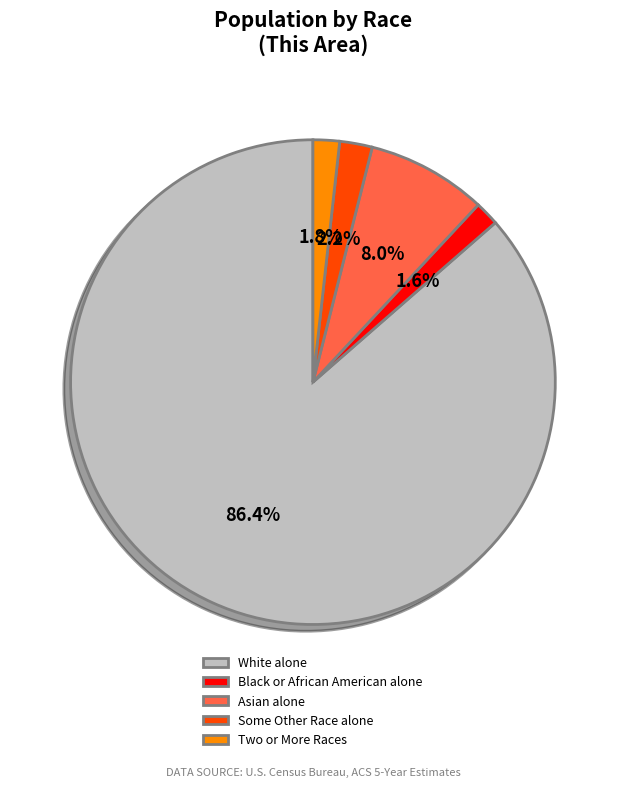

Which has a higher value, White alone or Two or More Races?

White alone